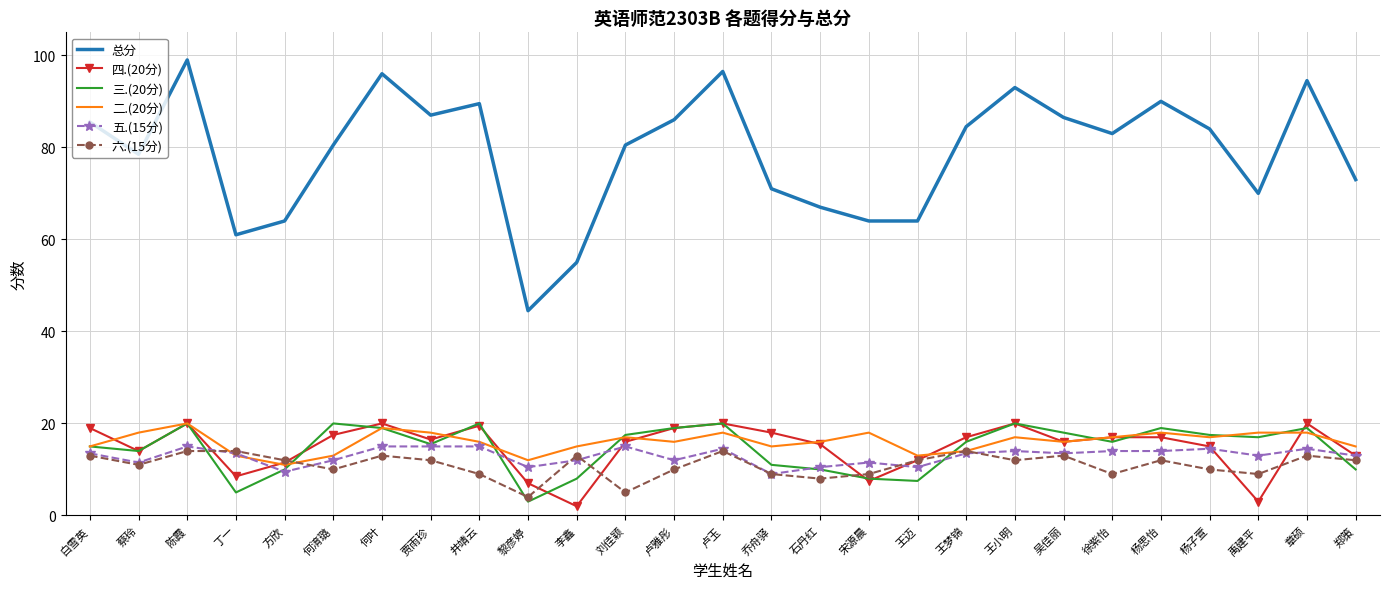

Reading left to right, transcribe all the data shown in this chart.

总分: 85.5	78.5	99.0	61.0	64.0	80.5	96.0	87.0	89.5	44.5	55.0	80.5	86.0	96.5	71.0	67.0	64.0	64.0	84.5	93.0	86.5	83.0	90.0	84.0	70.0	94.5	73.0
四.(20分): 19.0	14.0	20.0	8.5	11.5	17.5	20.0	16.5	19.5	7.0	2.0	16.0	19.0	20.0	18.0	15.5	7.5	12.0	17.0	20.0	16.0	17.0	17.0	15.0	3.0	20.0	13.0
三.(20分): 15.0	14.0	20.0	5.0	10.0	20.0	19.0	15.5	20.0	3.0	8.0	17.5	19.0	20.0	11.0	10.0	8.0	7.5	16.0	20.0	18.0	16.0	19.0	17.5	17.0	19.0	10.0
二.(20分): 15.0	18.0	20.0	13.0	11.0	13.0	19.0	18.0	16.0	12.0	15.0	17.0	16.0	18.0	15.0	16.0	18.0	13.0	14.0	17.0	16.0	17.0	18.0	17.0	18.0	18.0	15.0
五.(15分): 13.5	11.5	15.0	13.5	9.5	12.0	15.0	15.0	15.0	10.5	12.0	15.0	12.0	14.5	9.0	10.5	11.5	10.5	13.5	14.0	13.5	14.0	14.0	14.5	13.0	14.5	13.0
六.(15分): 13.0	11.0	14.0	14.0	12.0	10.0	13.0	12.0	9.0	4.0	13.0	5.0	10.0	14.0	9.0	8.0	9.0	12.0	14.0	12.0	13.0	9.0	12.0	10.0	9.0	13.0	12.0